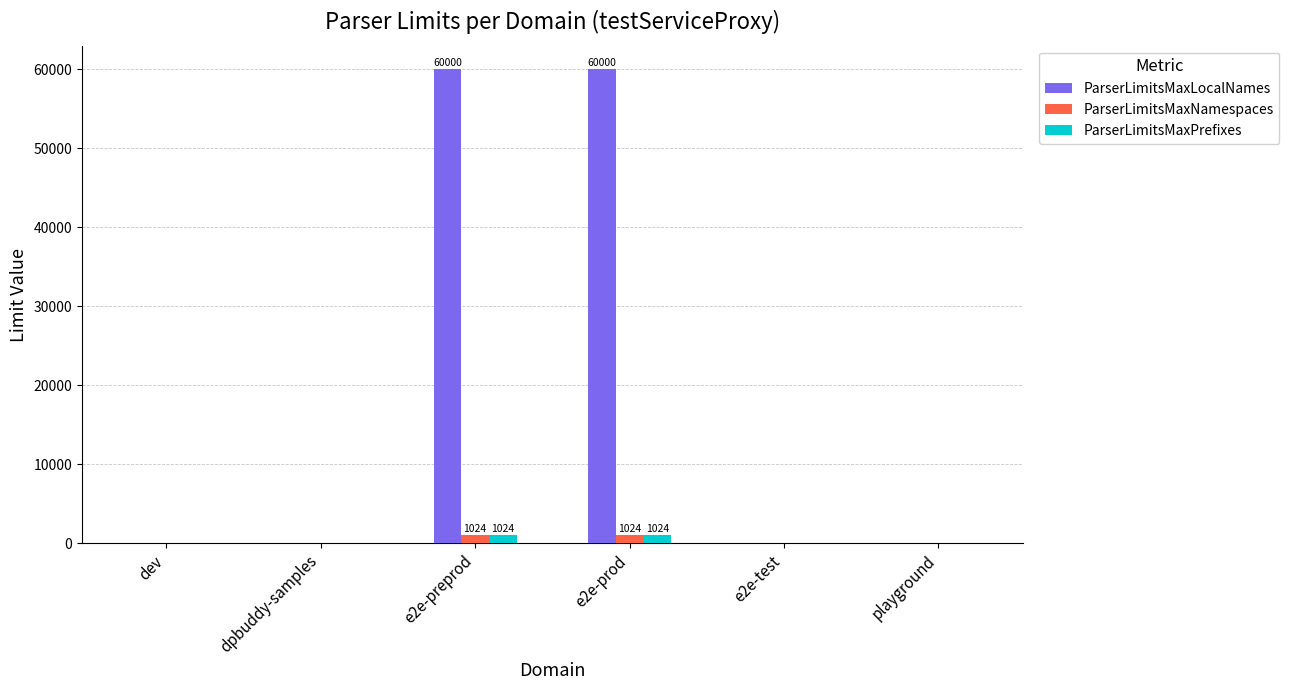

Is the value of ParserLimitsMaxNamespaces at e2e-preprod greater than the value of ParserLimitsMaxPrefixes at e2e-test?

Yes